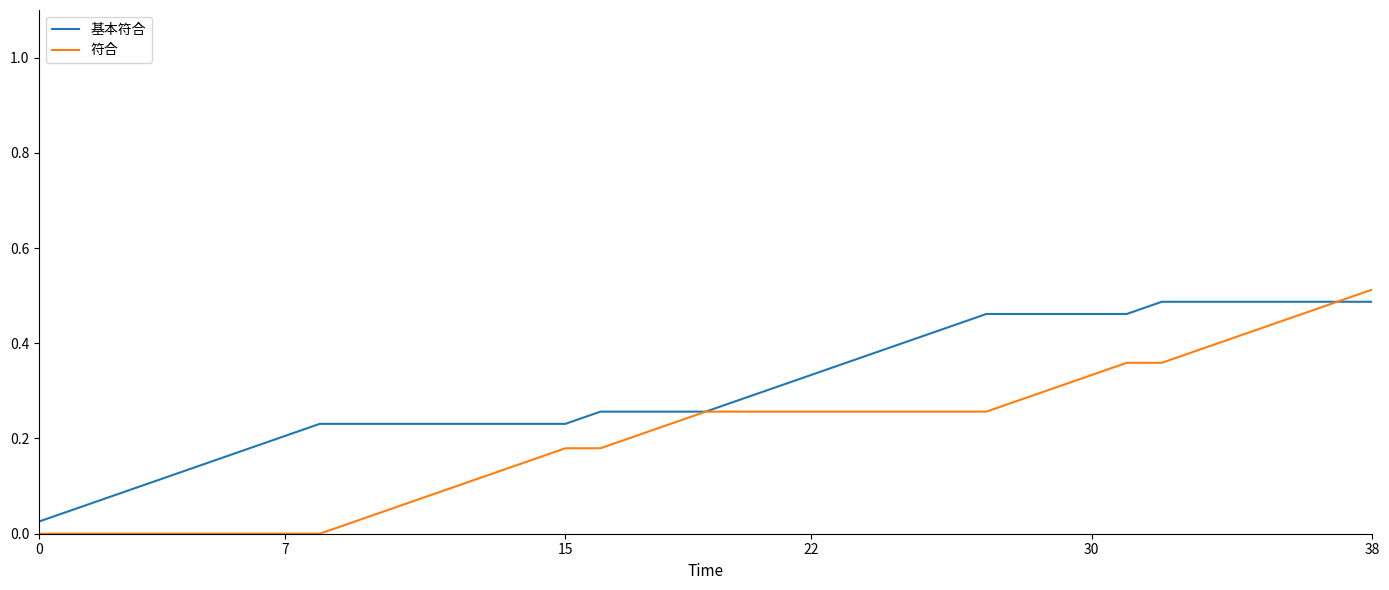

Which series has the widest spread of values?

符合